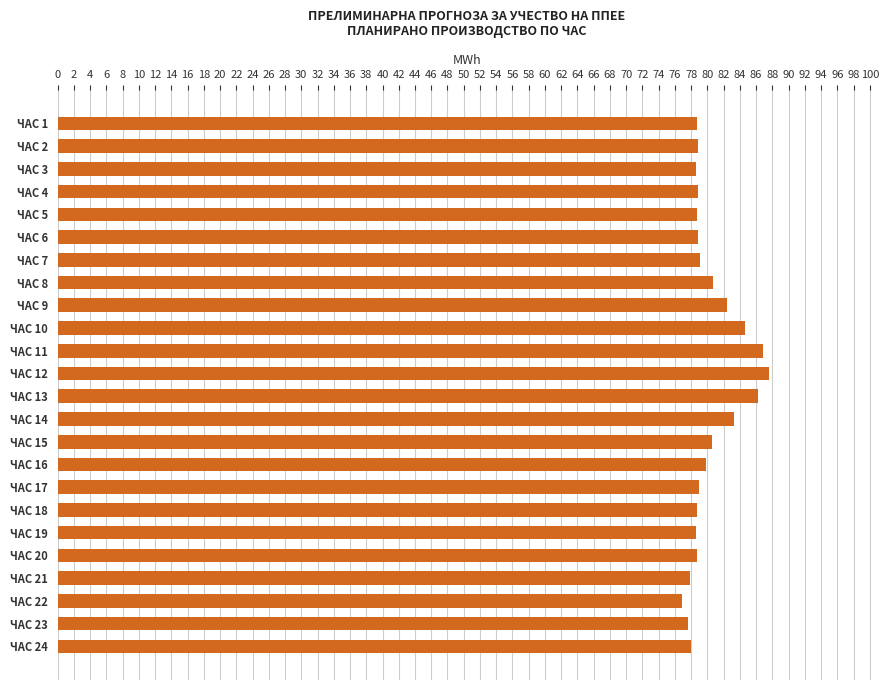

True or false: the data shows 18.9 at ЧАС 17.

False